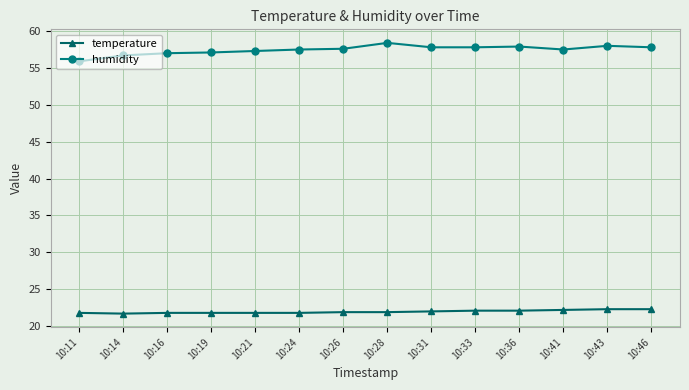

True or false: temperature and humidity intersect in this chart.

False